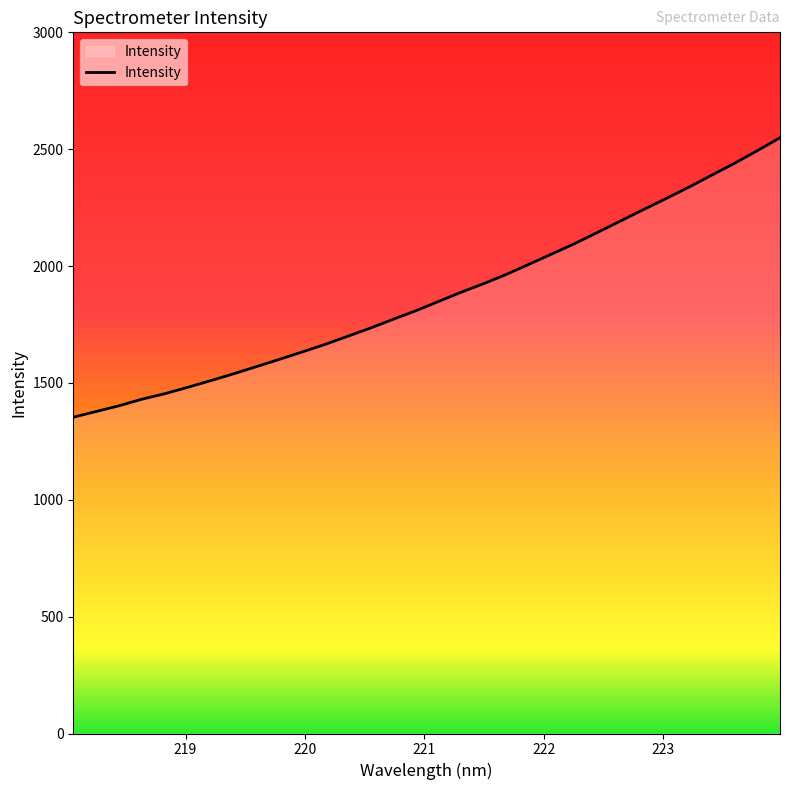

What is the maximum value shown in the chart?

2549.0